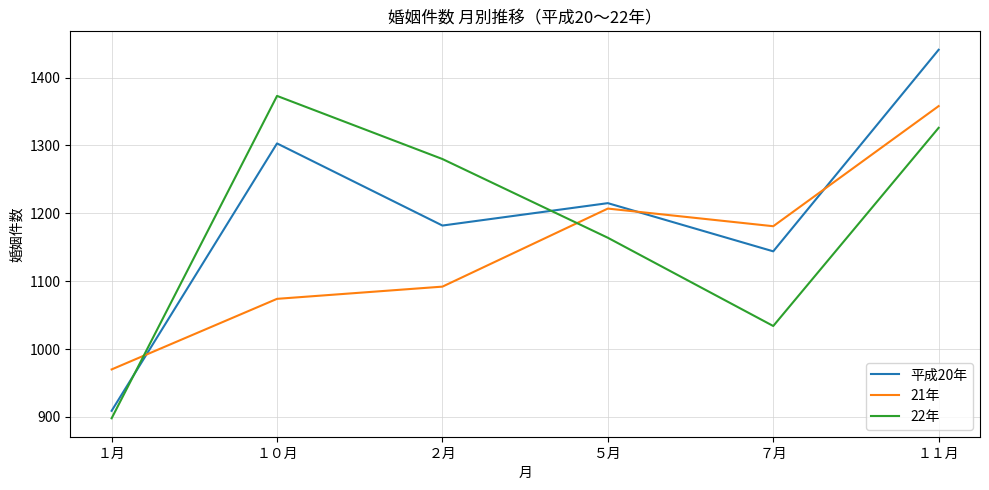

After their last crossing, which series has the higher values: 21年 or 22年?

21年